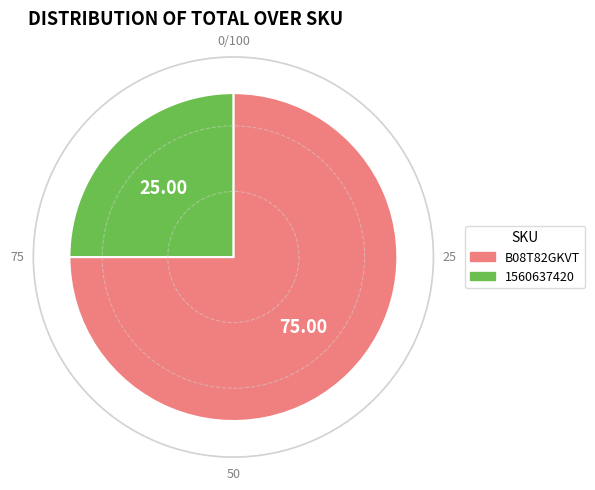

The 1560637420 slice represents 31% of the pie. True or false?

False